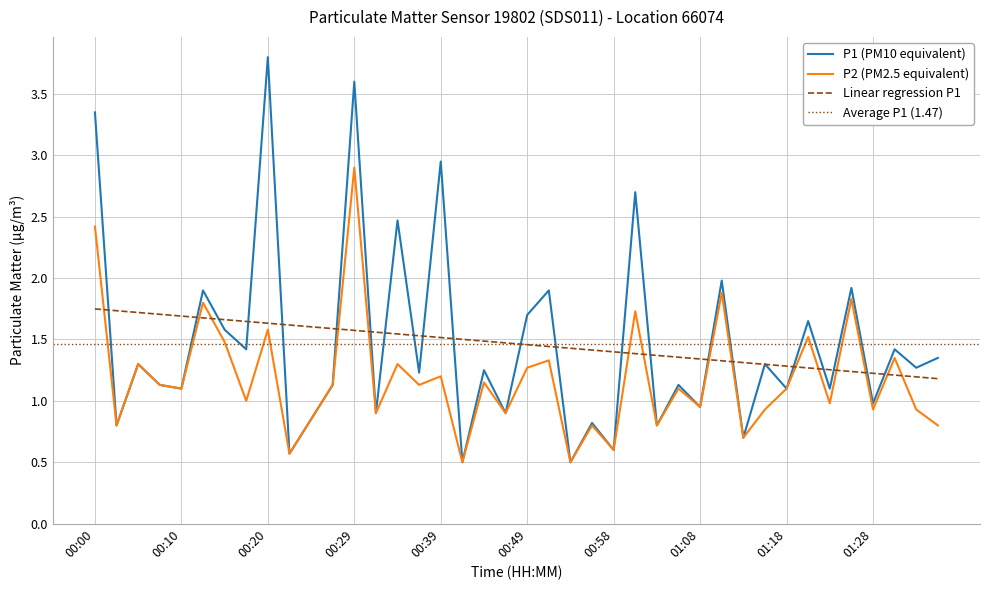

What is the label of the 26th point from the left?

01:01